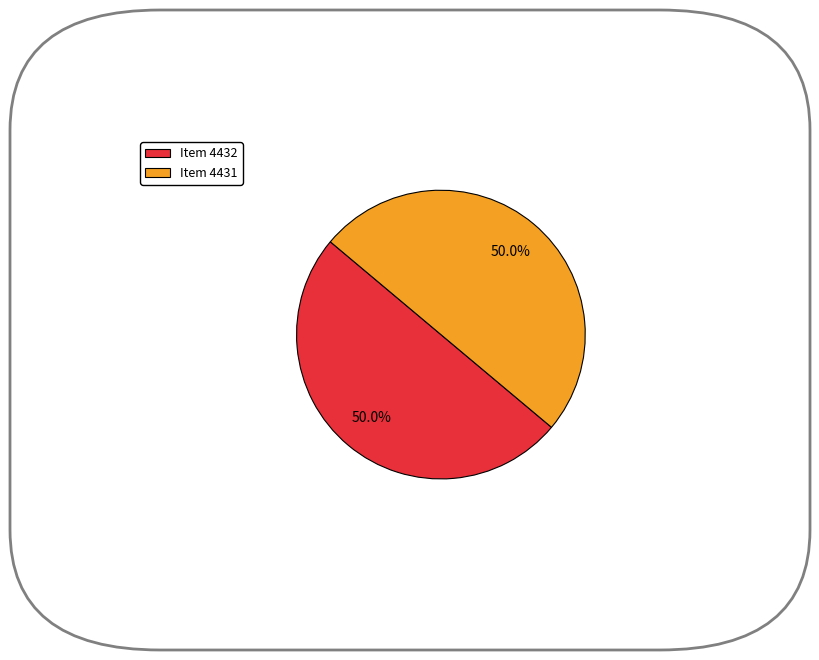

To the nearest percent, what is the average slice percentage?

50%